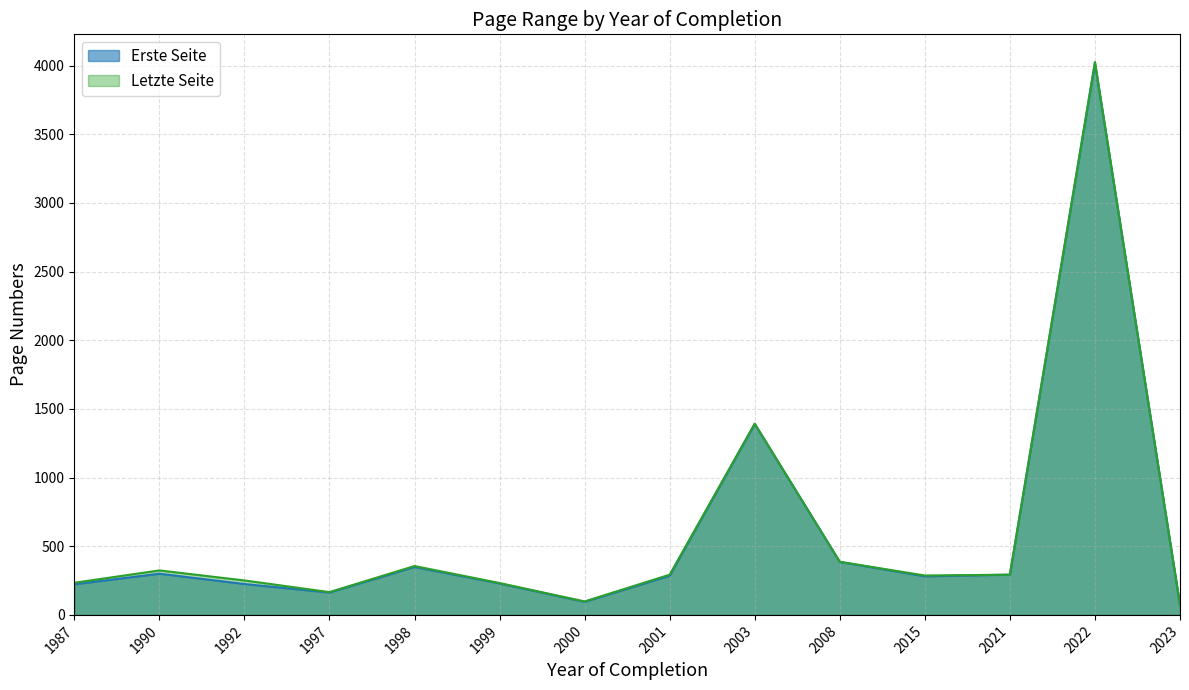

What is the smallest value displayed?

73